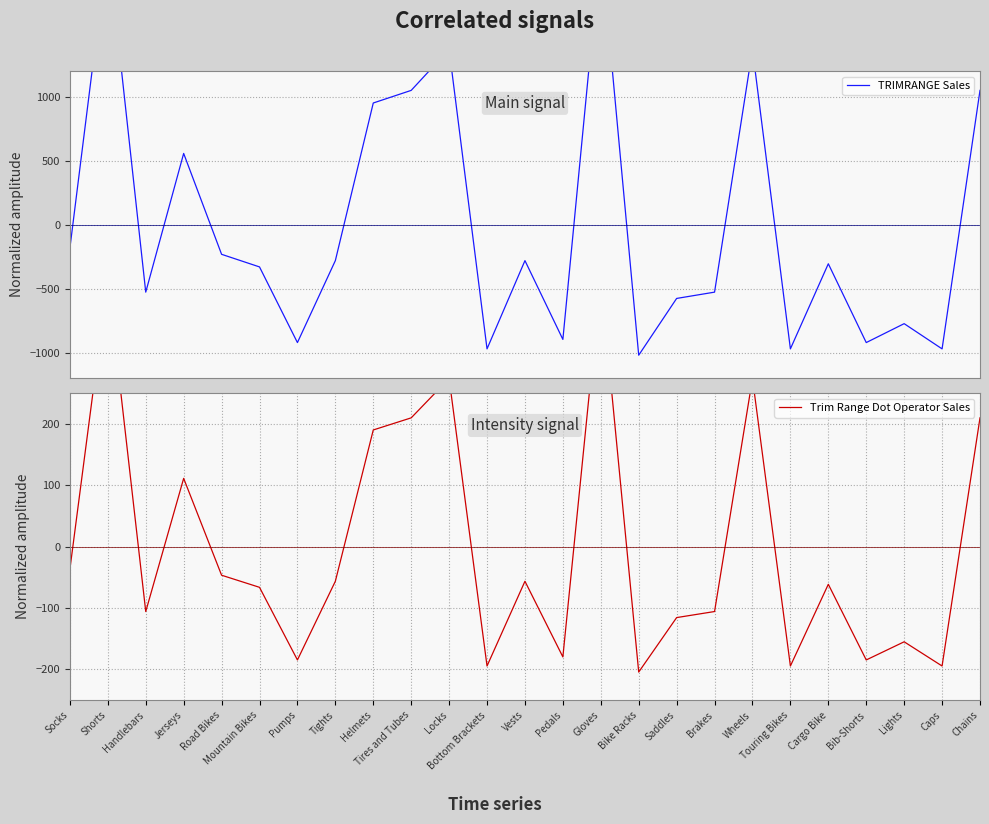

Reading left to right, extract all data points from this chart.

TRIMRANGE Sales: -183.3	2181.7	-528.2	555.8	-232.6	-331.1	-922.4	-281.8	949.9	1048.5	1368.8	-971.6	-281.8	-897.7	2181.7	-1020.9	-577.5	-528.2	1368.8	-971.6	-306.5	-922.4	-774.5	-971.6	1048.5
Trim Range Dot Operator Sales: -36.7	436.3	-105.6	111.2	-46.5	-66.2	-184.5	-56.4	190.0	209.7	273.8	-194.3	-56.4	-179.5	436.3	-204.2	-115.5	-105.6	273.8	-194.3	-61.3	-184.5	-154.9	-194.3	209.7